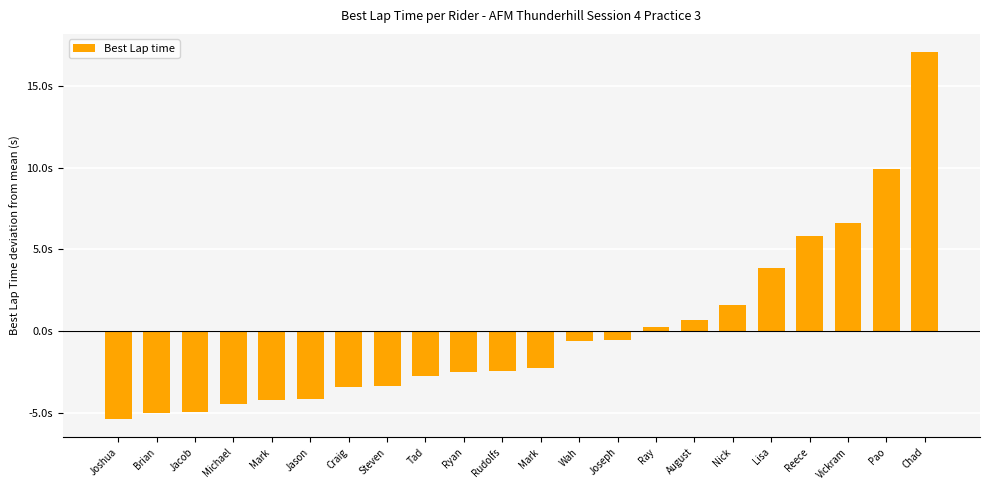

What value does the data have at Brian?

-5.0